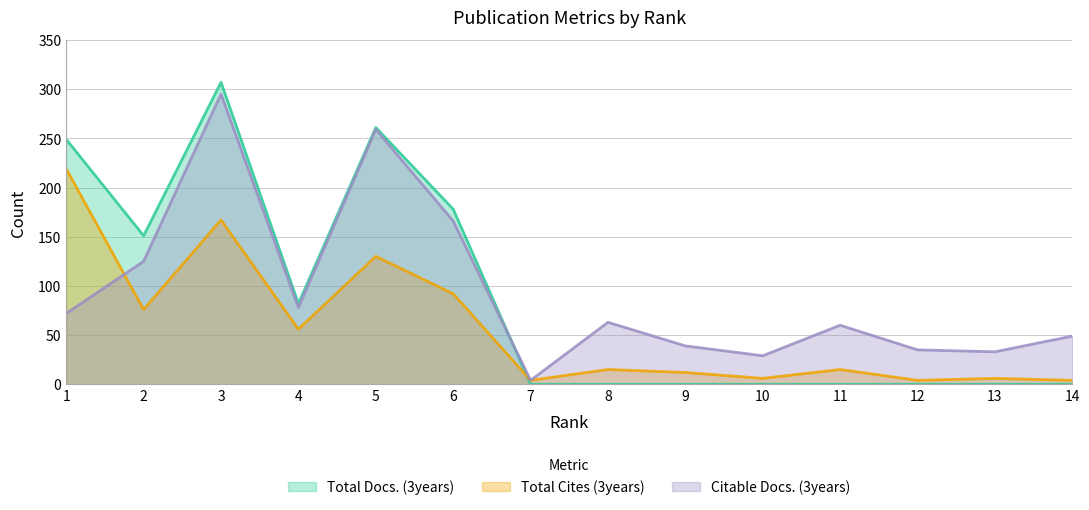

What is the total value across all series at 5?

650